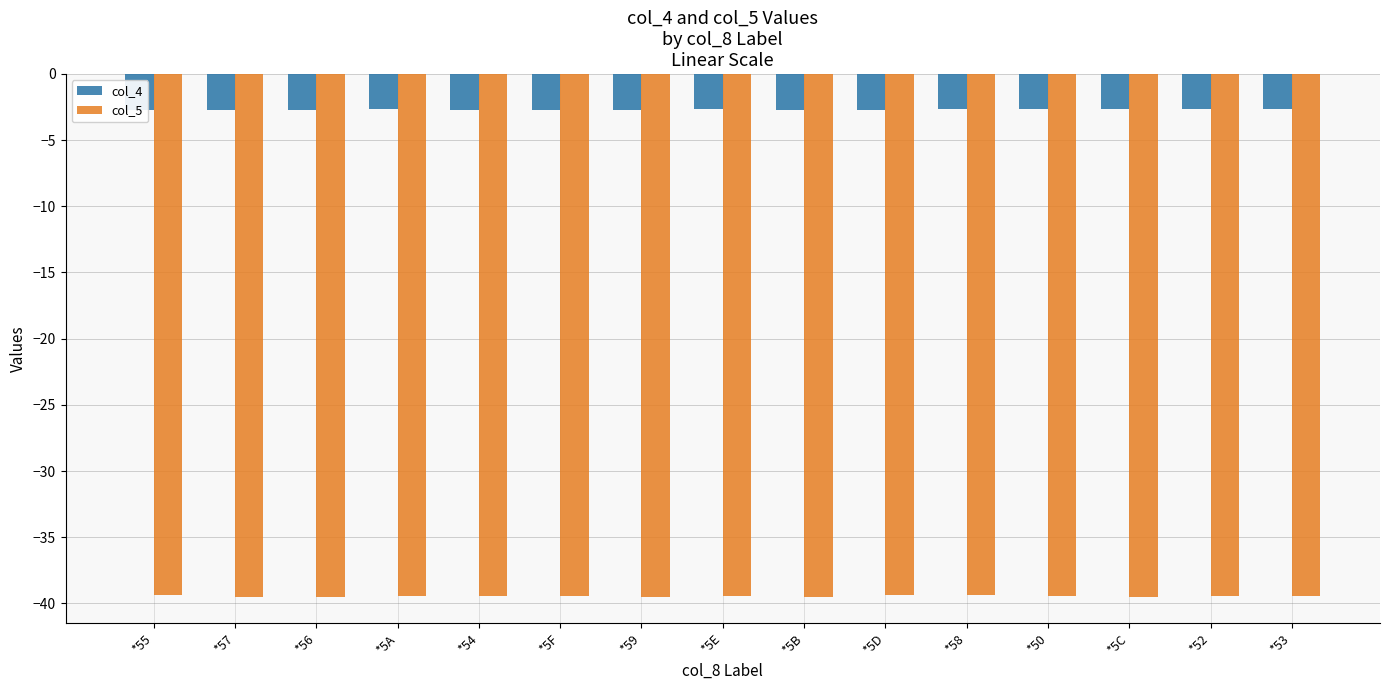

Does the chart contain any negative values?

Yes